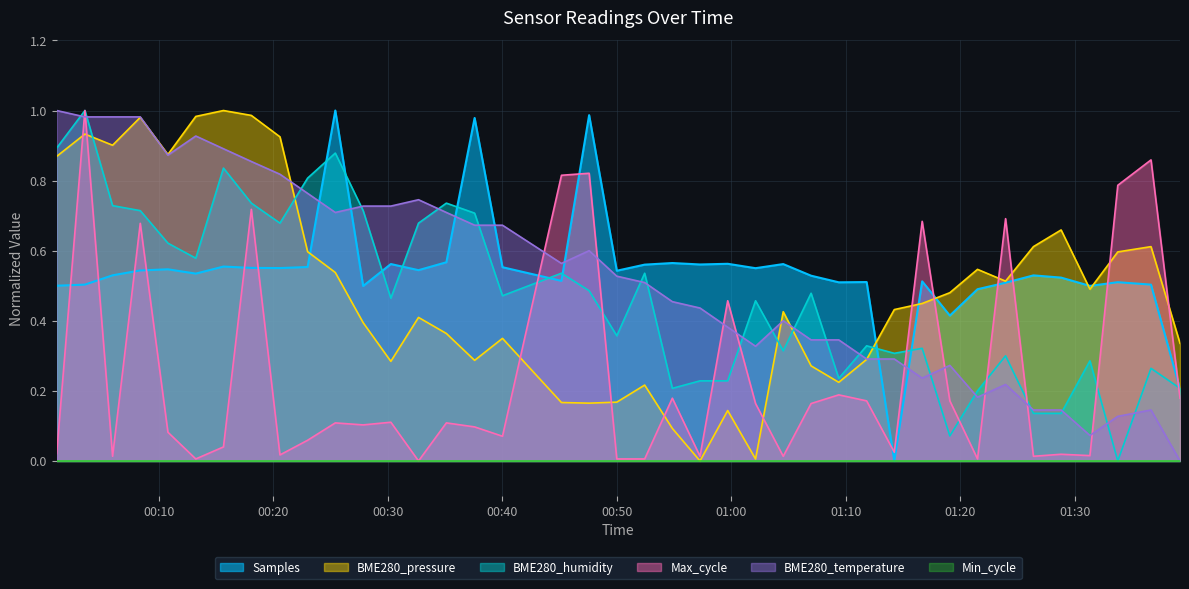

Which series changed the most between 2022/12/18 00:23:00 and 2022/12/18 00:32:41?

BME280_pressure